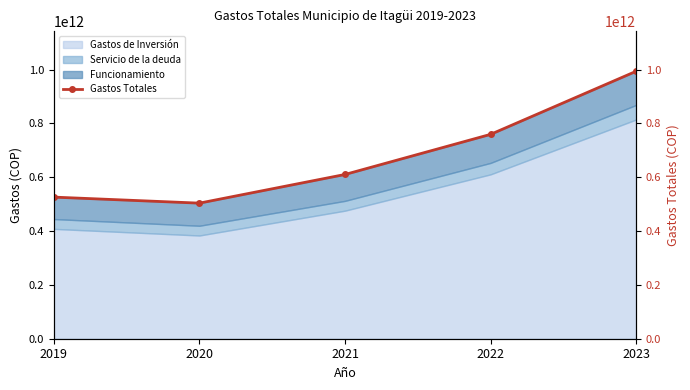

The value at 2022 is 759206228685.6. True or false?

True